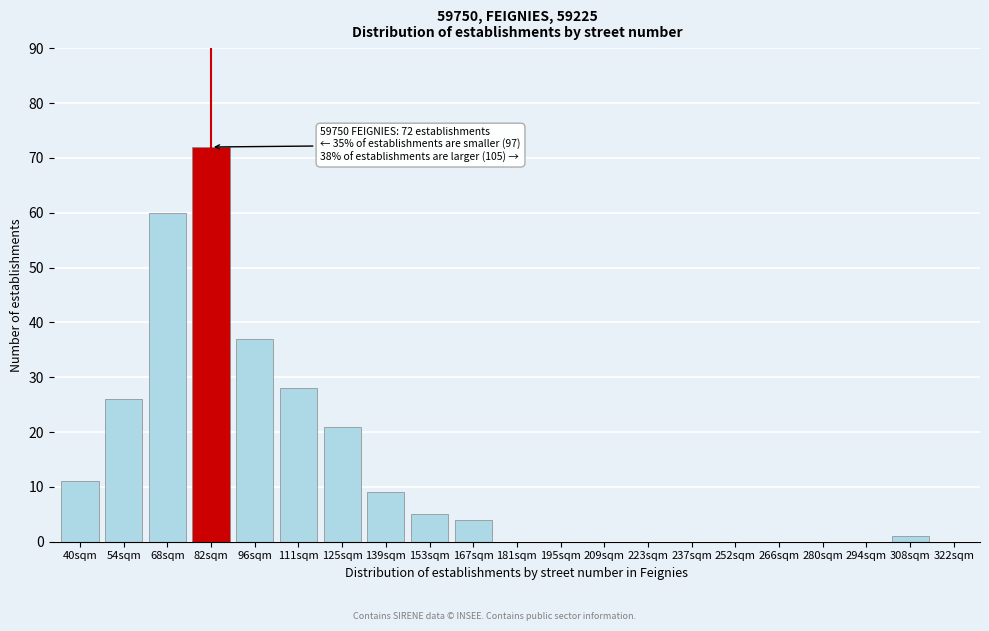

Reading right to left, what are all the values shown in this chart?

322sqm=0	308sqm=1	294sqm=0	280sqm=0	266sqm=0	252sqm=0	237sqm=0	223sqm=0	209sqm=0	195sqm=0	181sqm=0	167sqm=4	153sqm=5	139sqm=9	125sqm=21	111sqm=28	96sqm=37	82sqm=72	68sqm=60	54sqm=26	40sqm=11